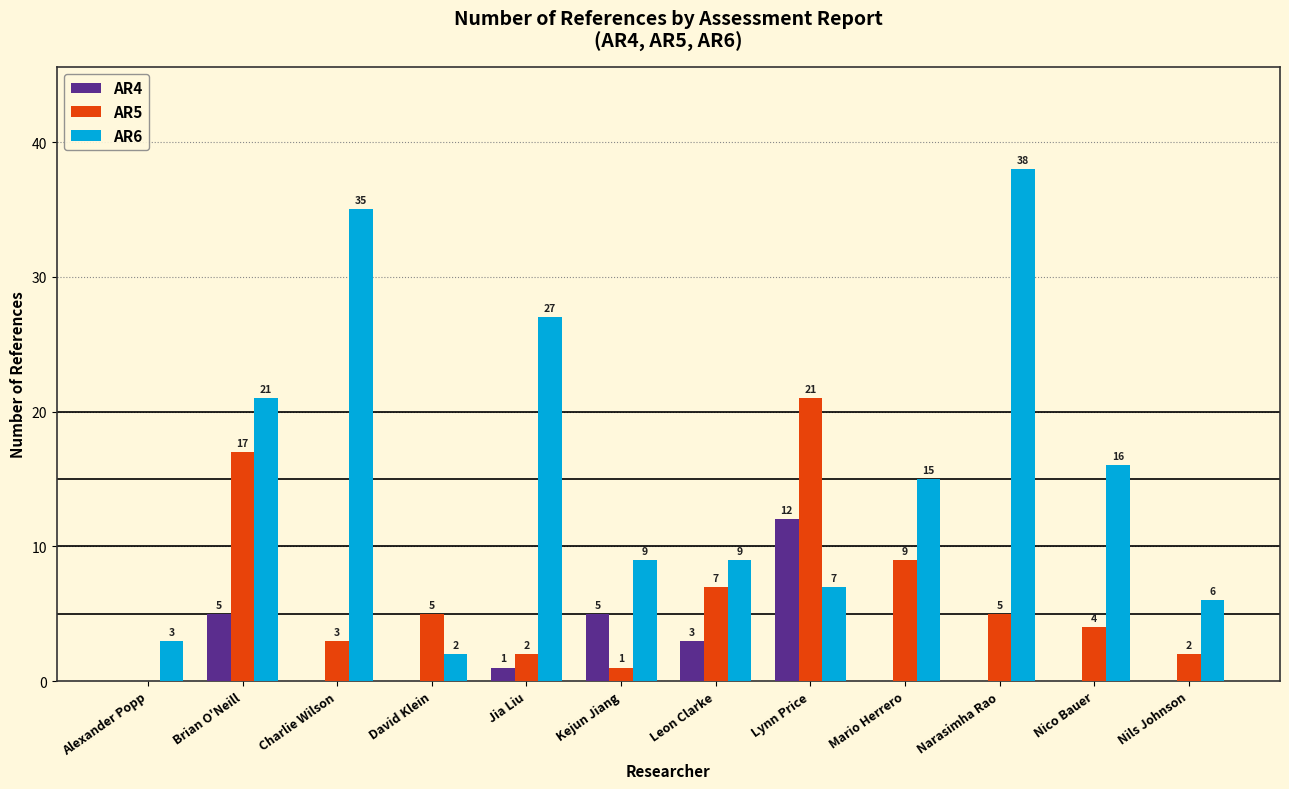

How many series are shown in this chart?

3